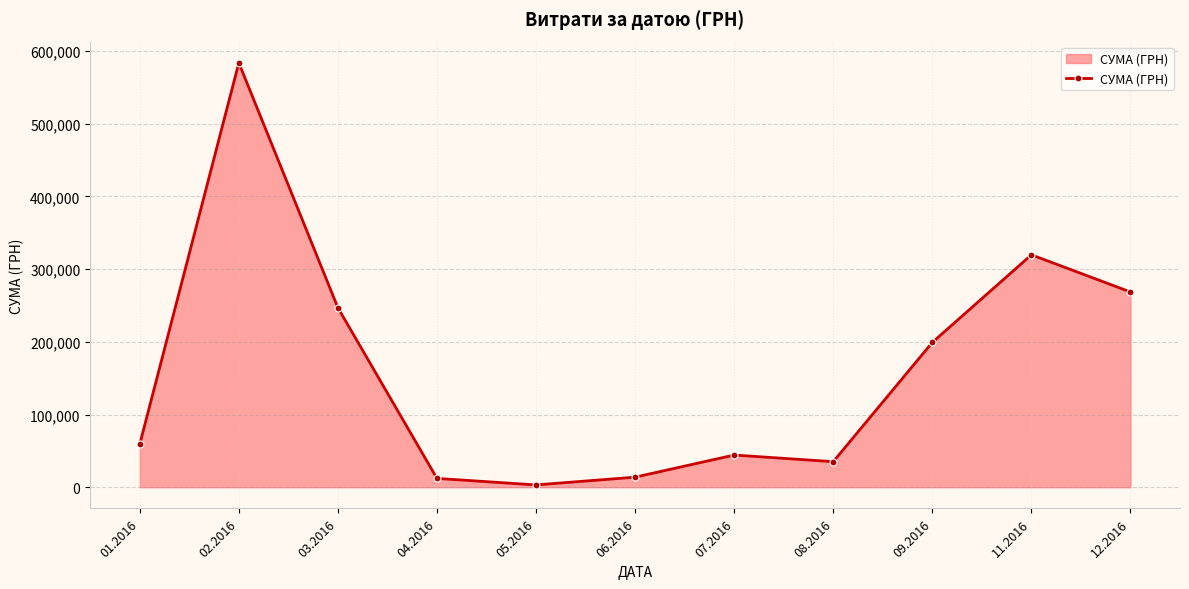

What is the smallest value displayed?

3157.1